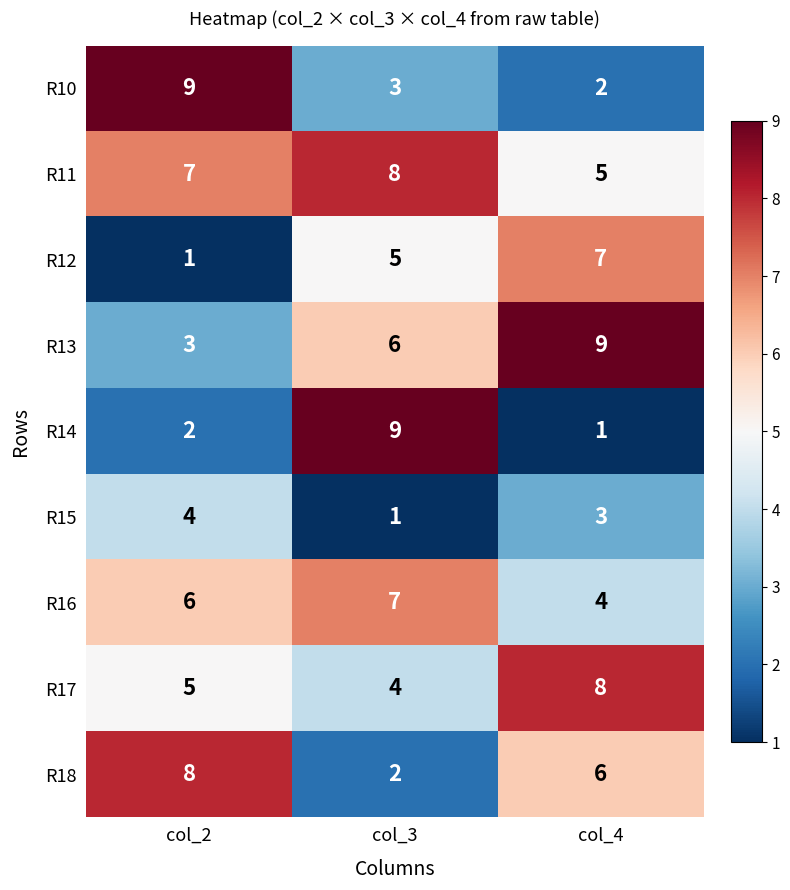

Count the number of data series in this chart.

9